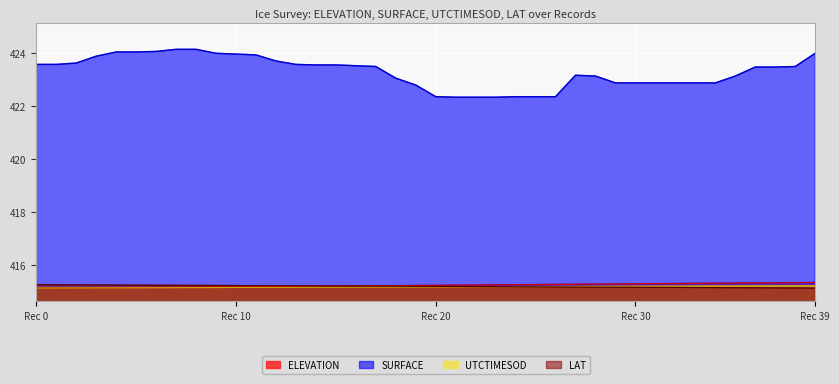

What is the greatest value displayed?

424.1